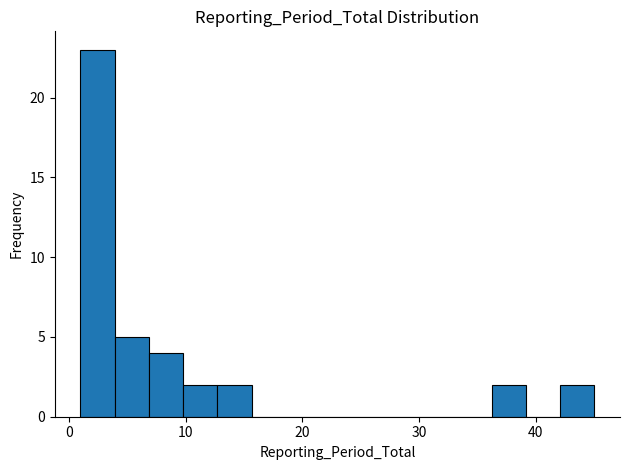

Around what value on the x-axis is the tallest bar? Give the approximate position of its centre, as read against the axis.

2